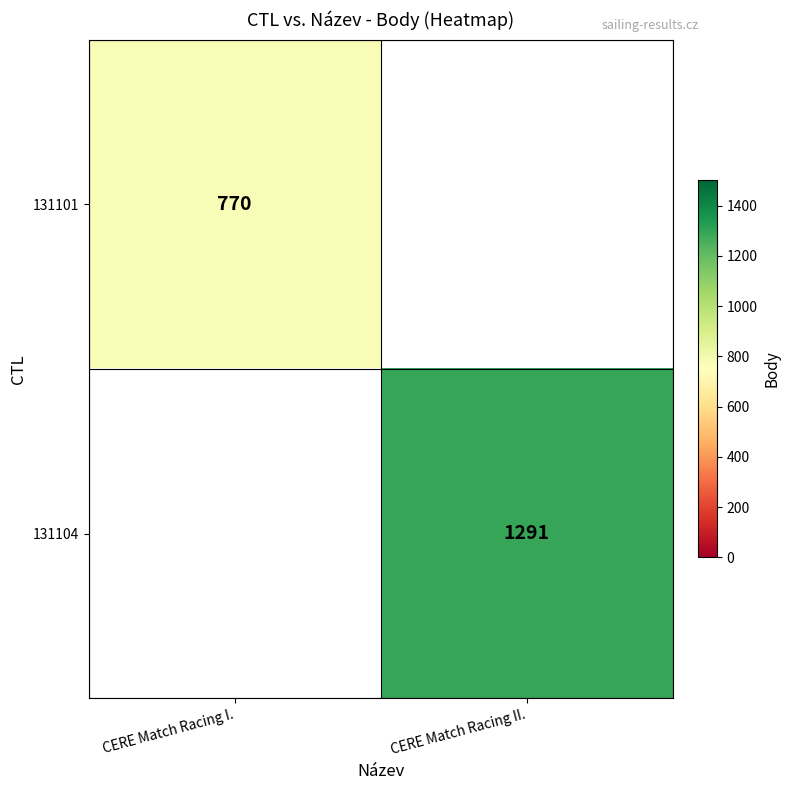

The value of 131101 at CERE Match Racing I. is 770. True or false?

True